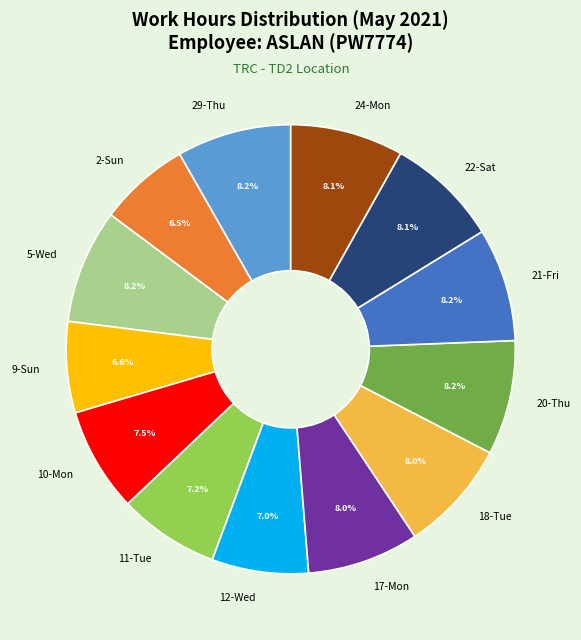

Does 11-Tue represent more than half of the total?

No